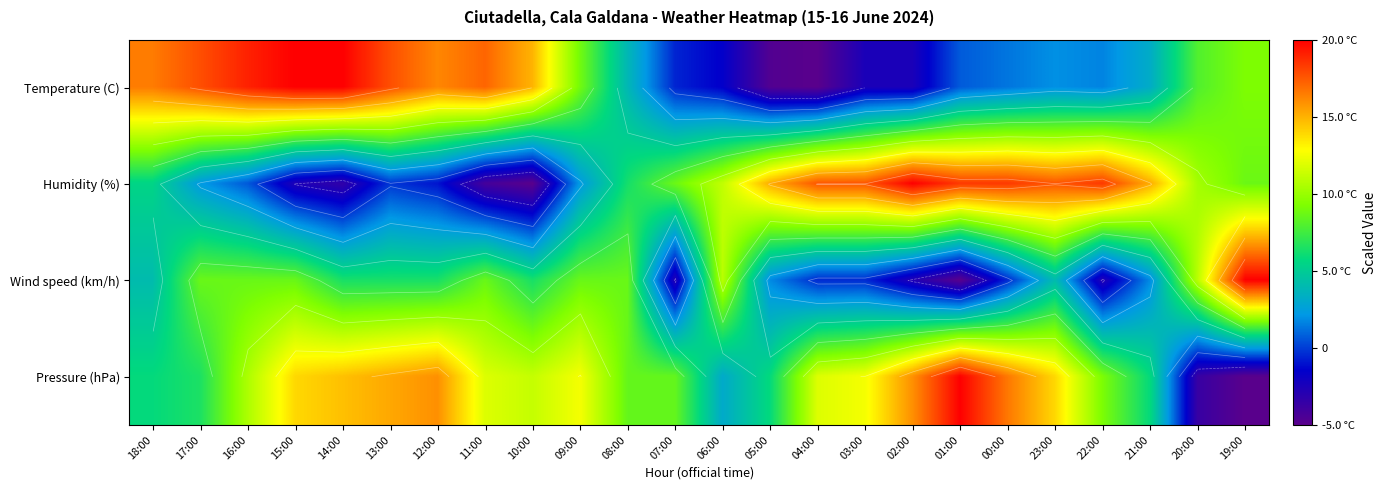

What is the approximate value of Wind speed (km/h) at 08:00?

8.6